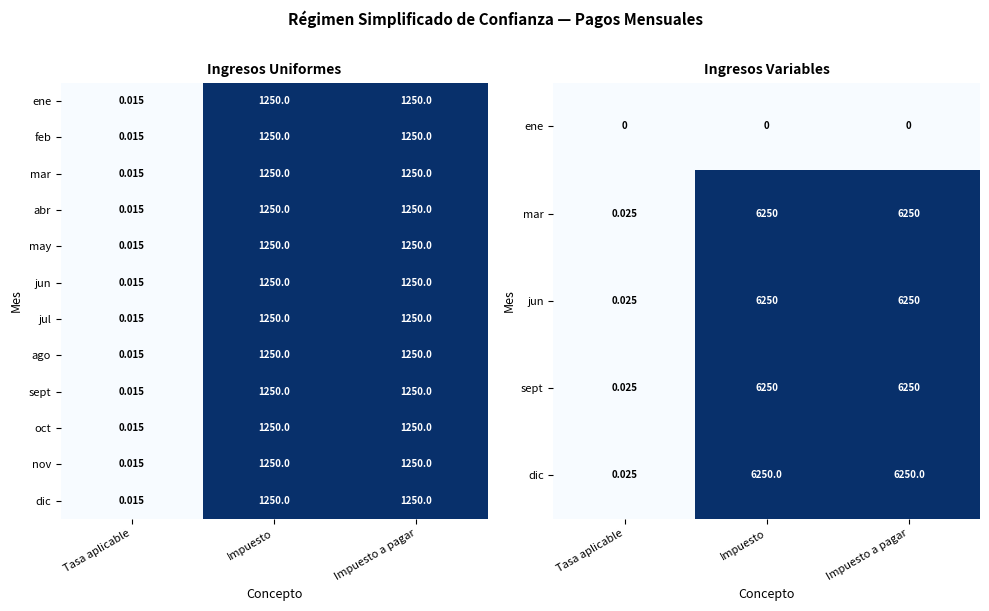

Between Tasa aplicable and Impuesto, which is larger?

Tasa aplicable